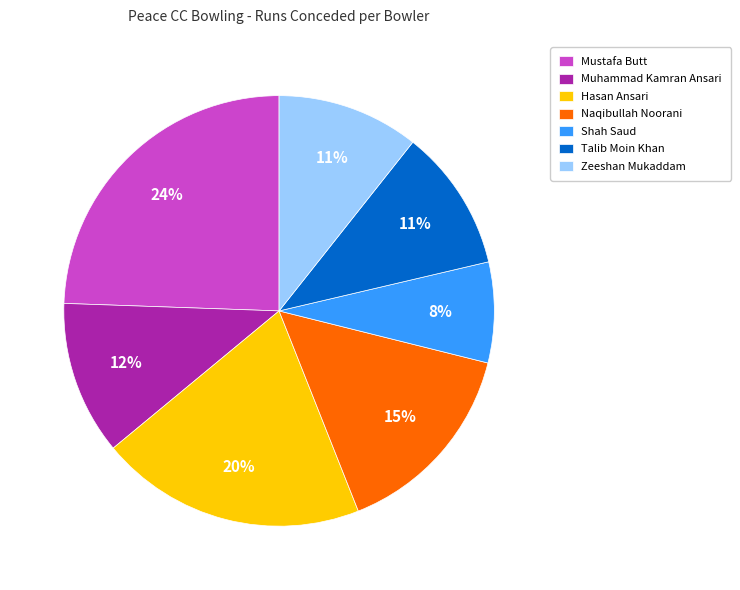

To the nearest percent, what is the average slice percentage?

14%